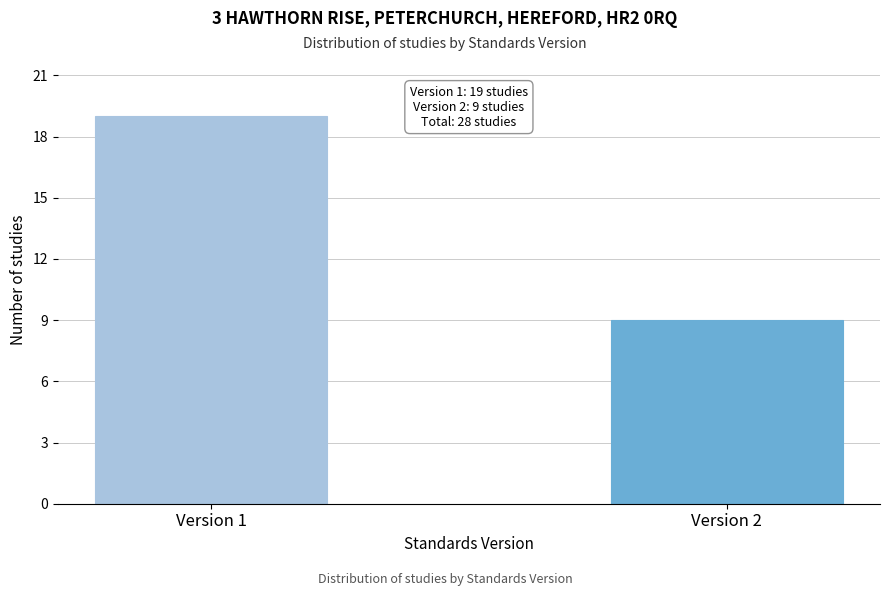

Reading right to left, extract all data points from this chart.

Version 2=9	Version 1=19